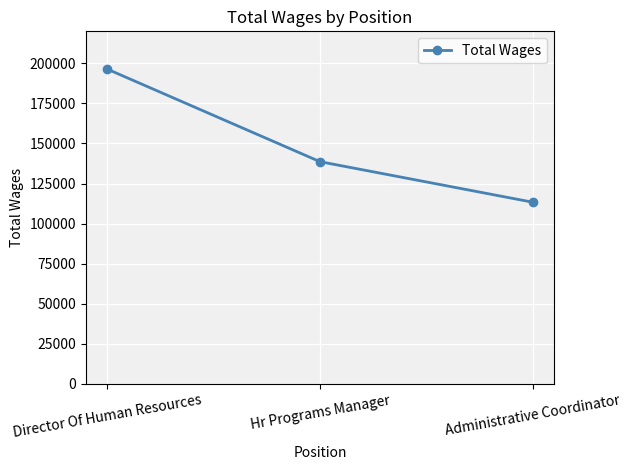

How many lines are shown in the chart?

1